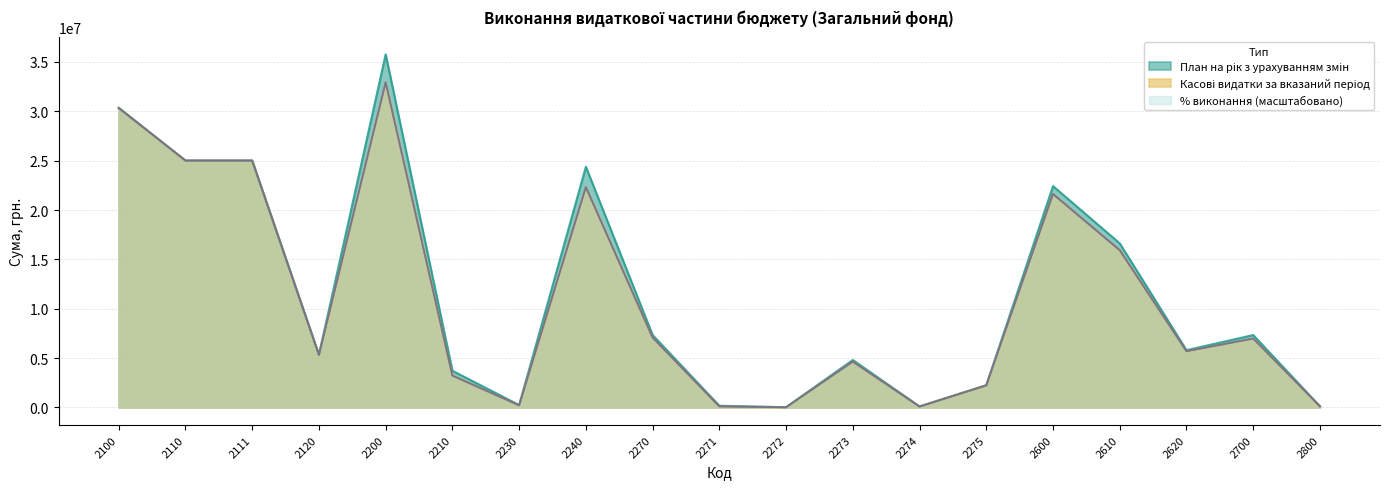

True or false: План на рік з урахуванням змін and Касові видатки за вказаний період intersect in this chart.

False